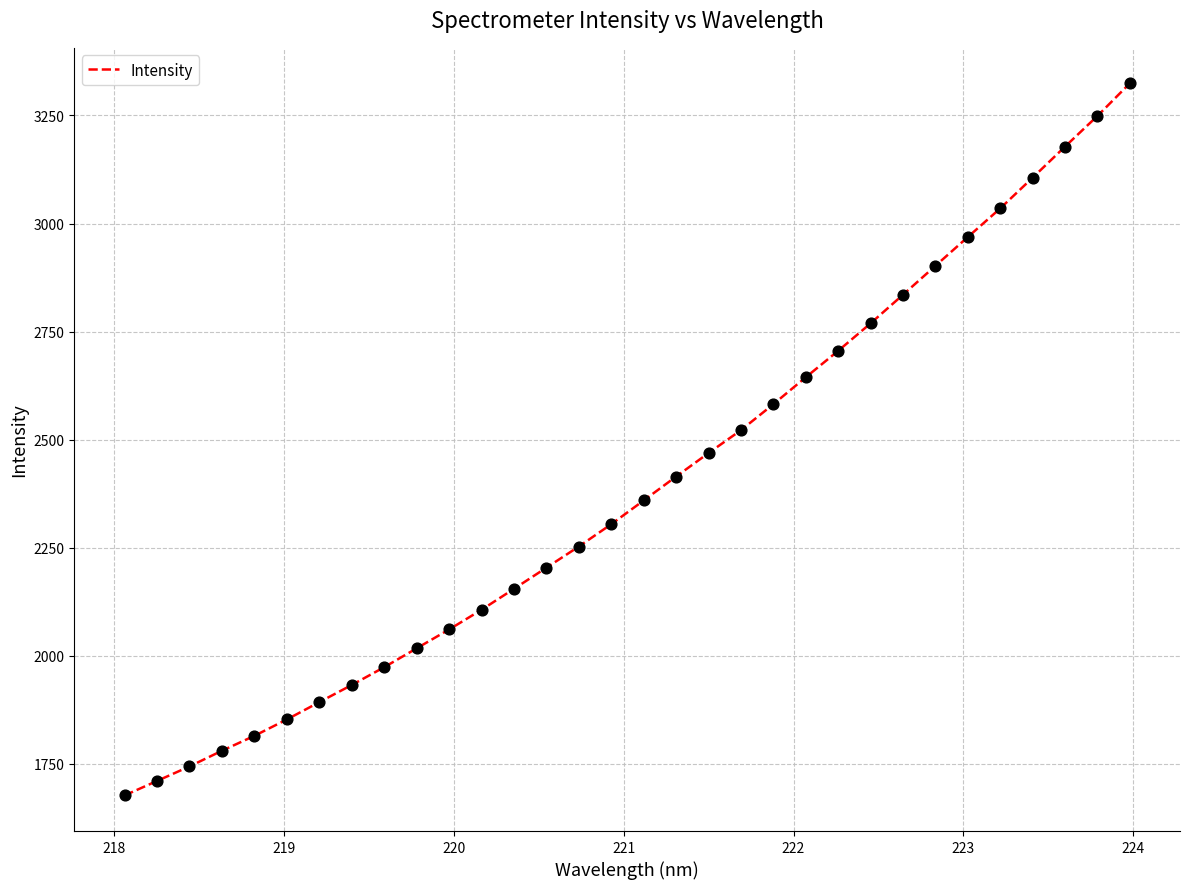

What is the smallest value displayed?

1677.0